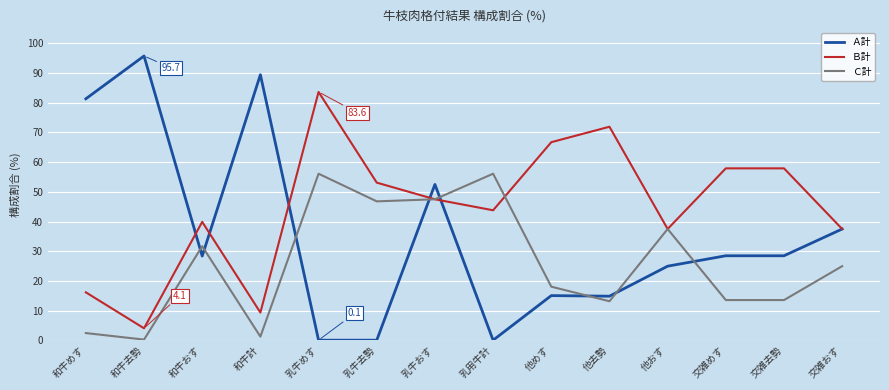

At which label is Ｂ計 closest to 43?

乳用牛計